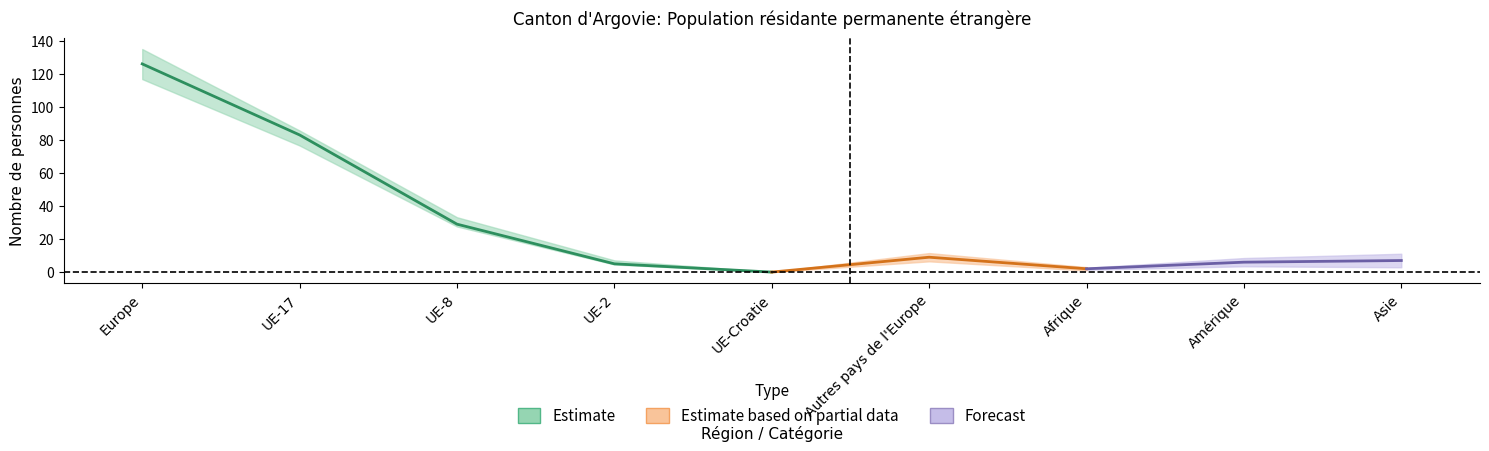

Is this an area chart (filled region under the line)?

No